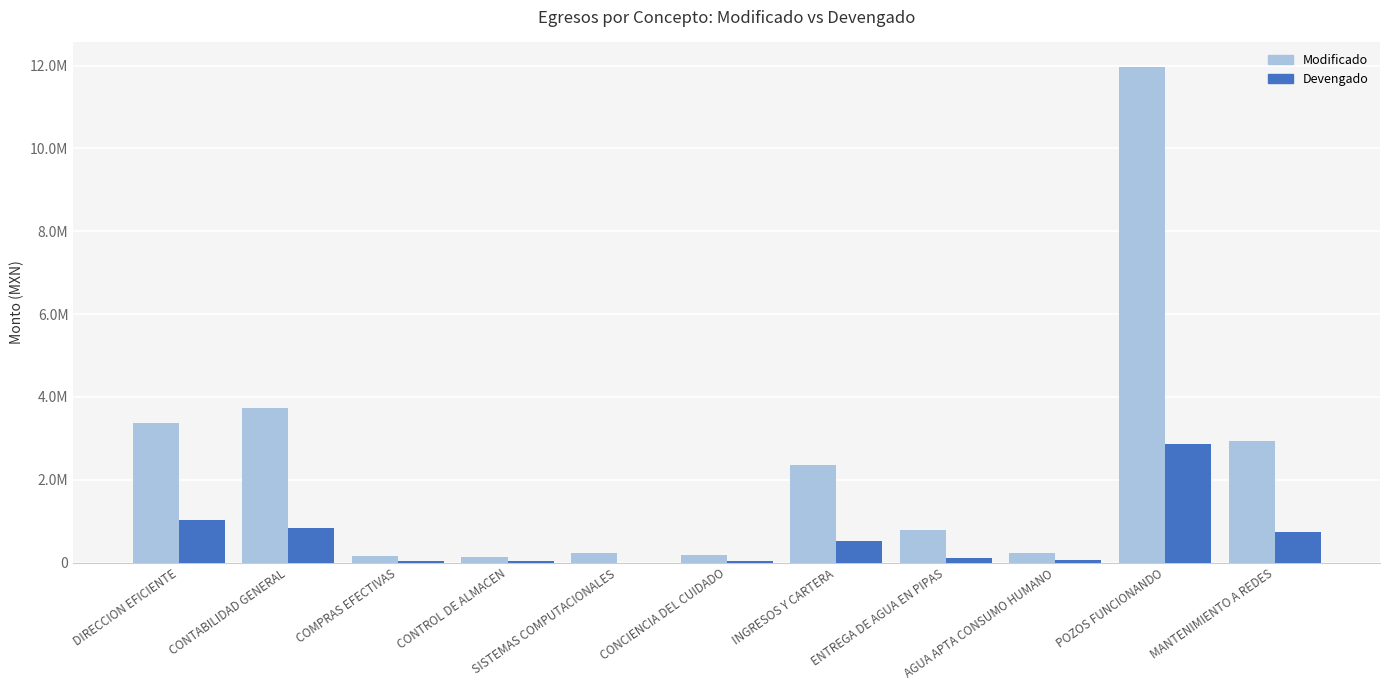

What is the value of the Modificado bar at the 2nd from the left?

3726109.3